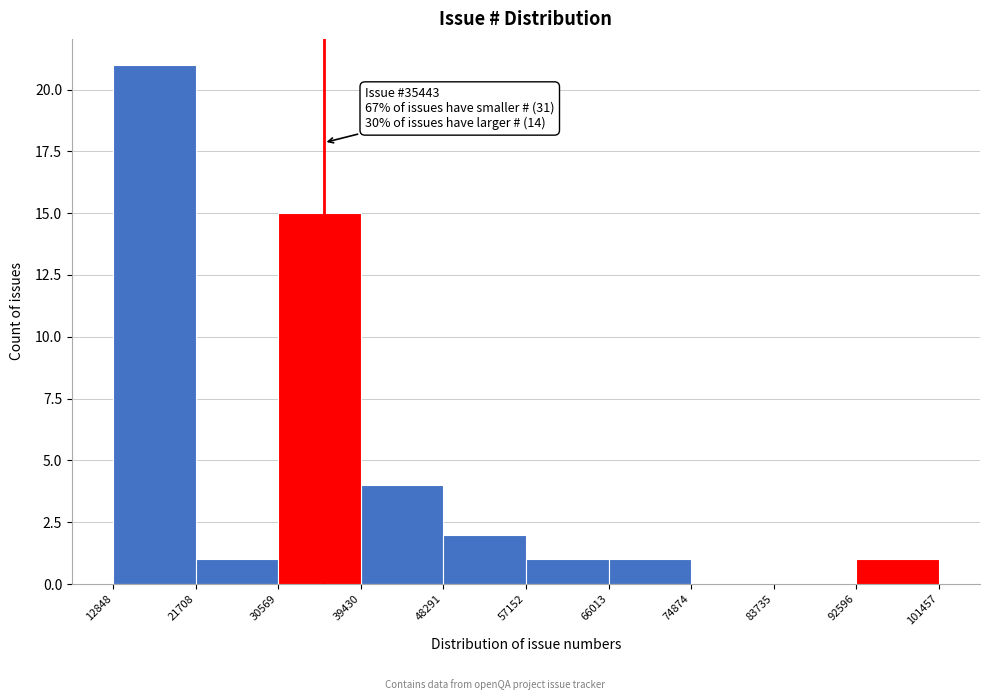

Over which range of the x-axis is the bar tallest?

12848 to 21708